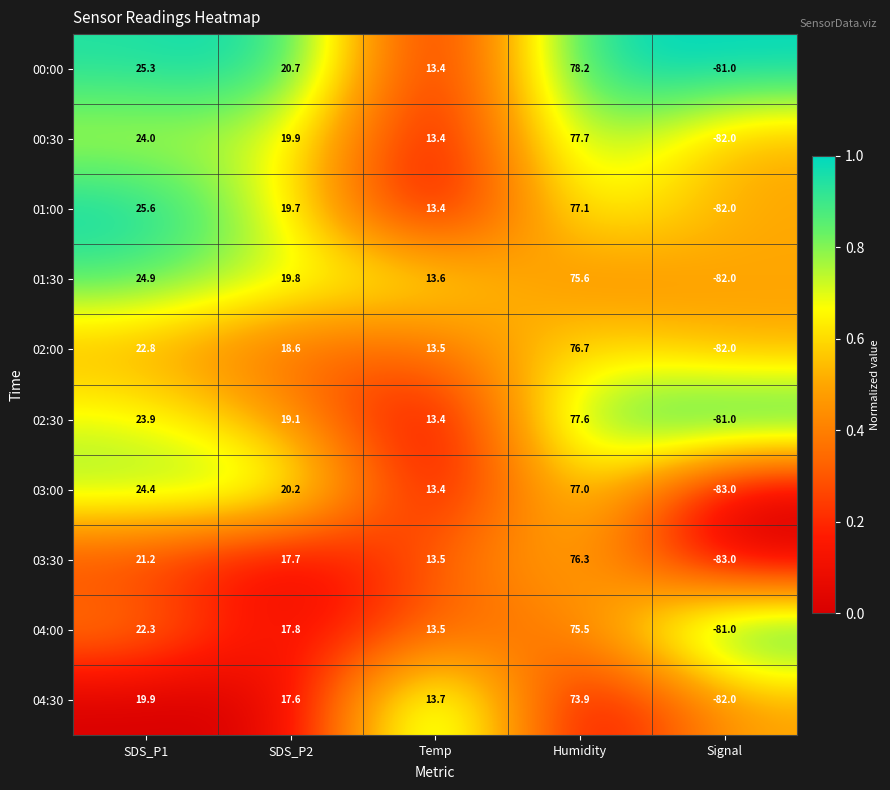

What is the maximum value for 03:30?

76.3